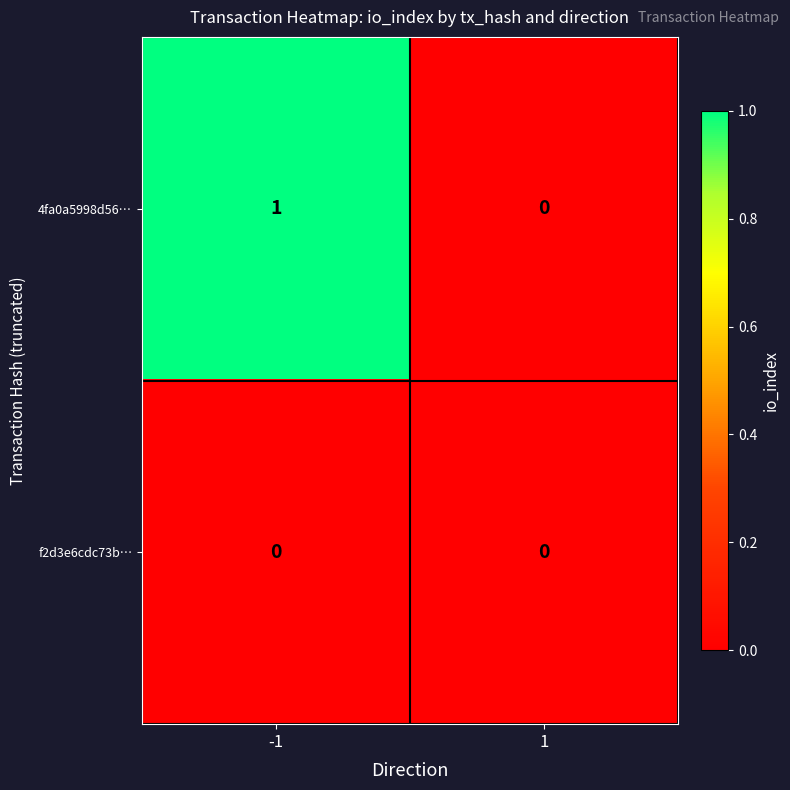

What is the total value across all series at -1?

1